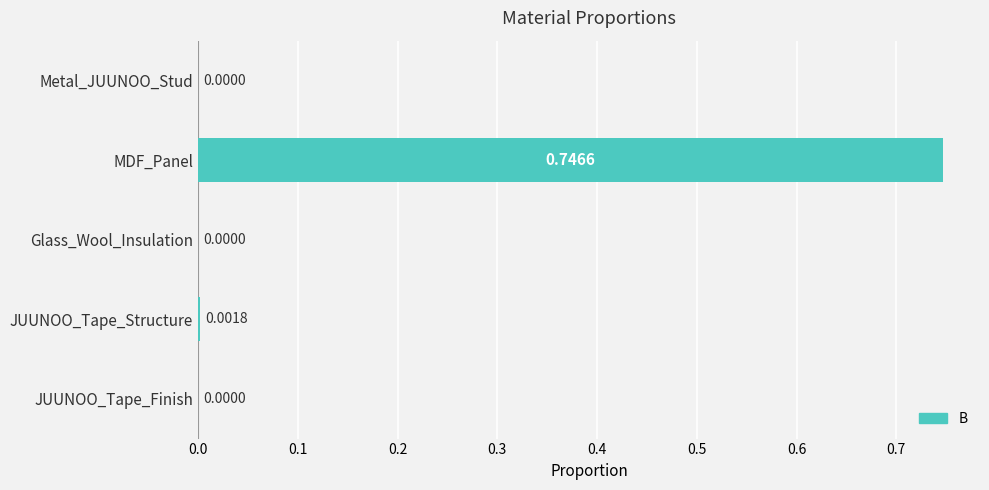

Which has a higher value, MDF_Panel or JUUNOO_Tape_Finish?

MDF_Panel